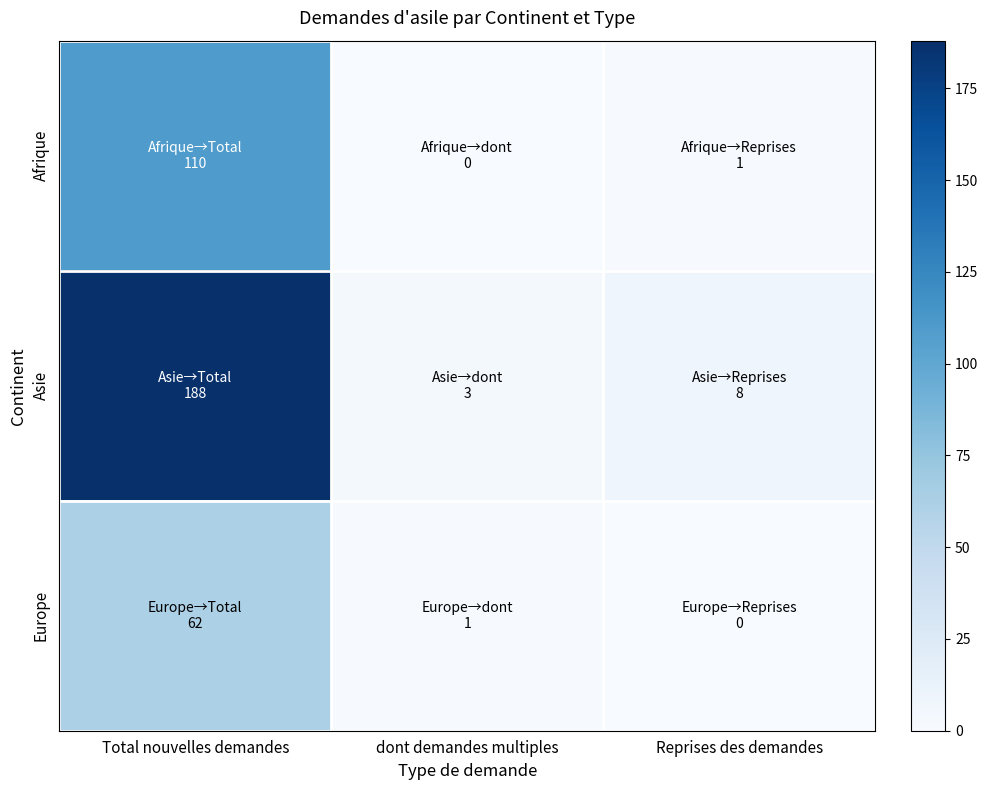

Which series has the largest total across all categories?

Asie